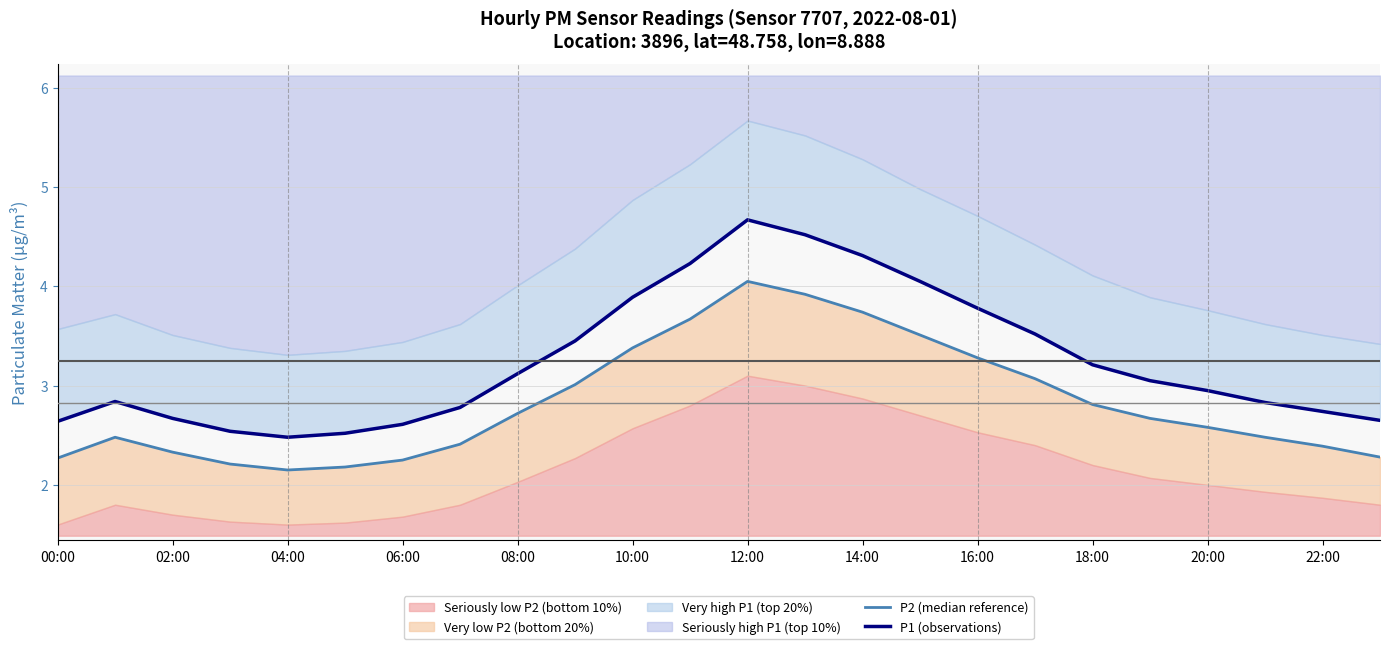

What is the difference between the maximum and second lowest values in the P1 series?

2.1